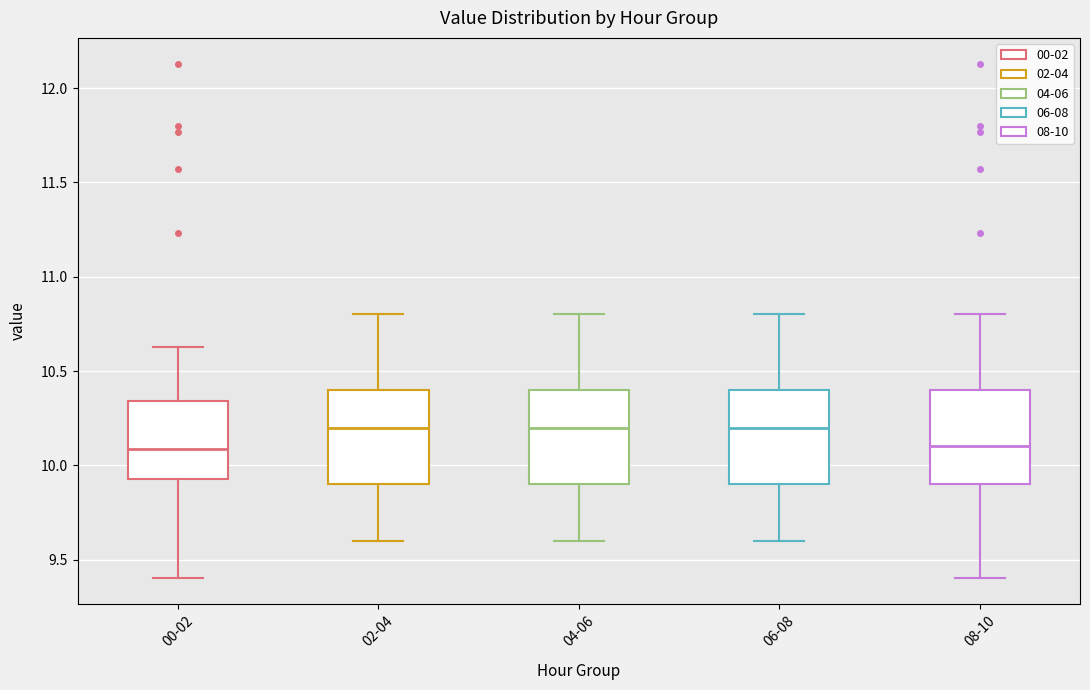

Where is the lower edge of the box for 08-10 on the y-axis? The values are not printed on the chart, so give them approximately, as read against the axis.

9.90